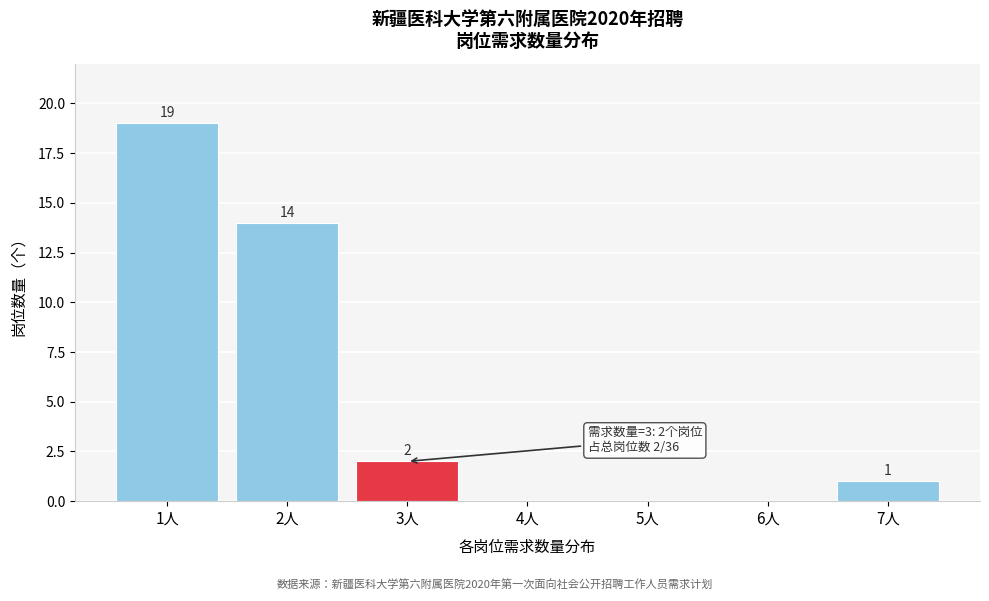

Reading right to left, extract all data points from this chart.

7人=1	6人=0	5人=0	4人=0	3人=2	2人=14	1人=19